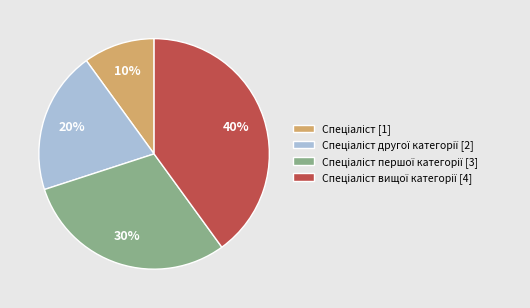

To the nearest percent, what is the difference between the largest and smallest slice percentages?

30%